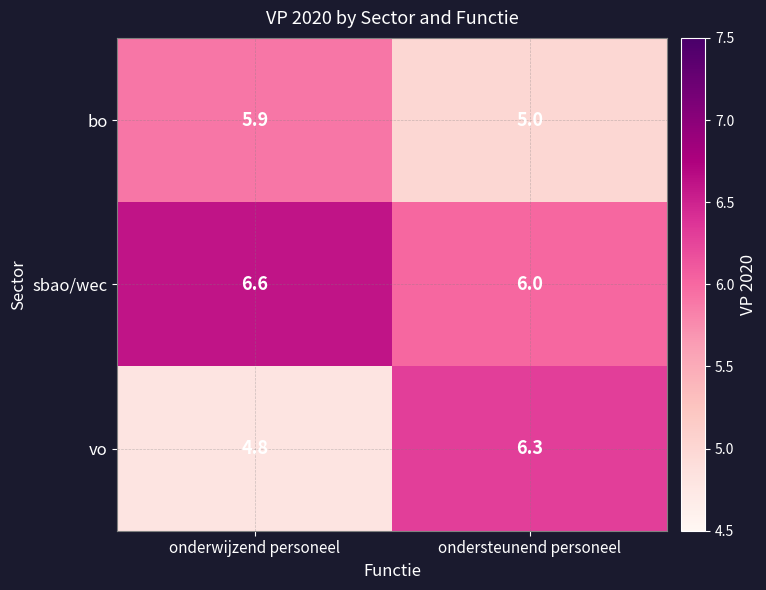

True or false: sbao/wec has a value of 3.0 at ondersteunend personeel.

False